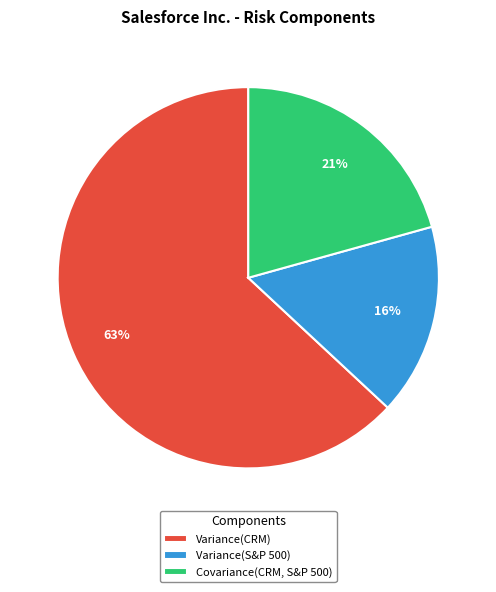

To the nearest percent, what is the difference between the Variance(CRM) and Variance(S&P 500) slice percentages?

47%